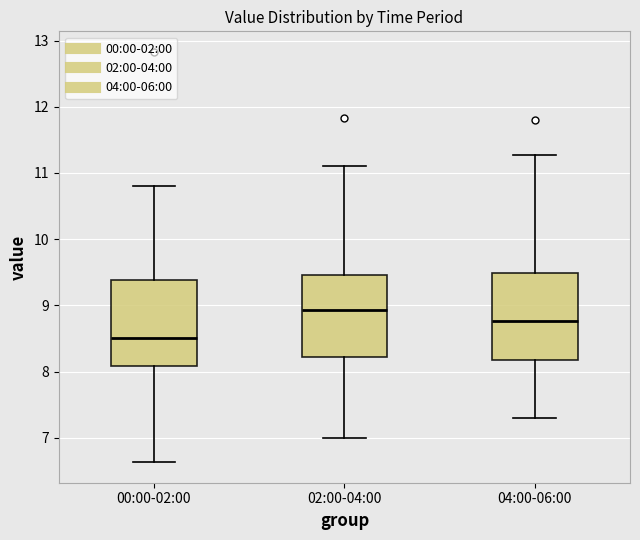

Reading left to right, read every box against the y-axis: the position of its median line, the range the box covers, and the ends of its whiskers. The values are not printed on the chart, so give them approximately, as read against the axis.

00:00-02:00: median 8.5, box 8.1 to 9.4, whiskers 6.6 to 10.8
02:00-04:00: median 8.9, box 8.2 to 9.5, whiskers 7.0 to 11.1
04:00-06:00: median 8.8, box 8.2 to 9.5, whiskers 7.3 to 11.3